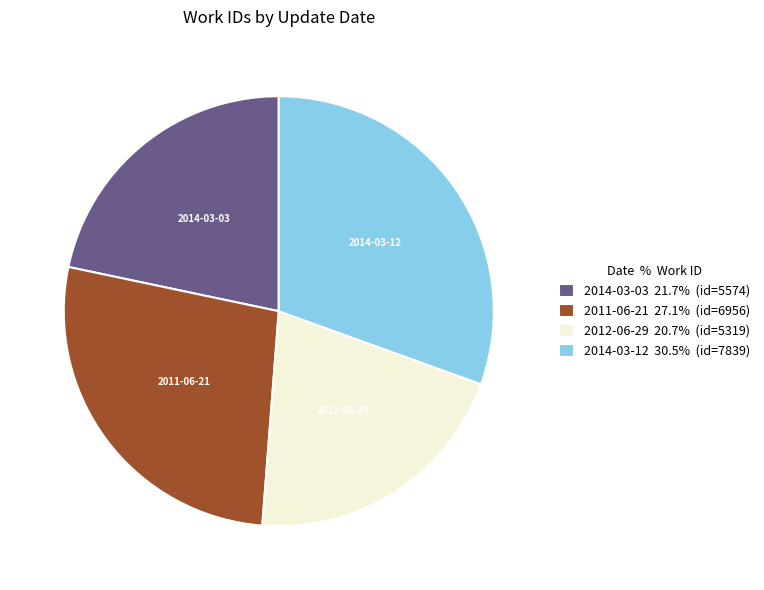

Do 2014-03-12 30.5% (id=7839) and 2012-06-29 20.7% (id=5319) together represent more than half of the pie?

Yes